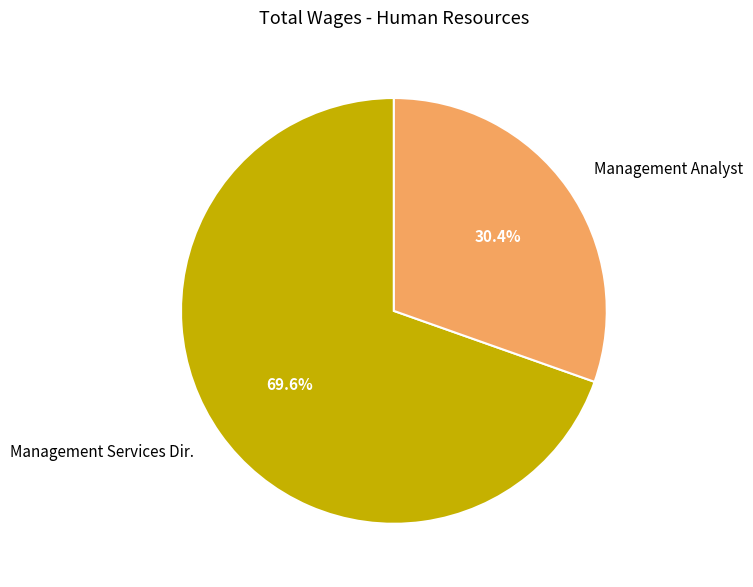

Is it true that Management Services Dir. is 70% of the pie?

True